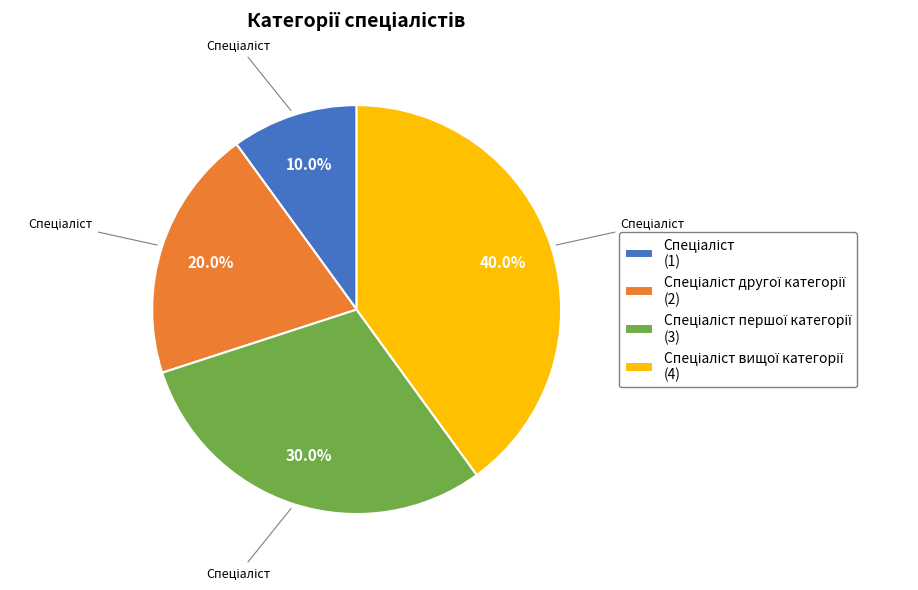

Is there a majority slice in this chart?

No